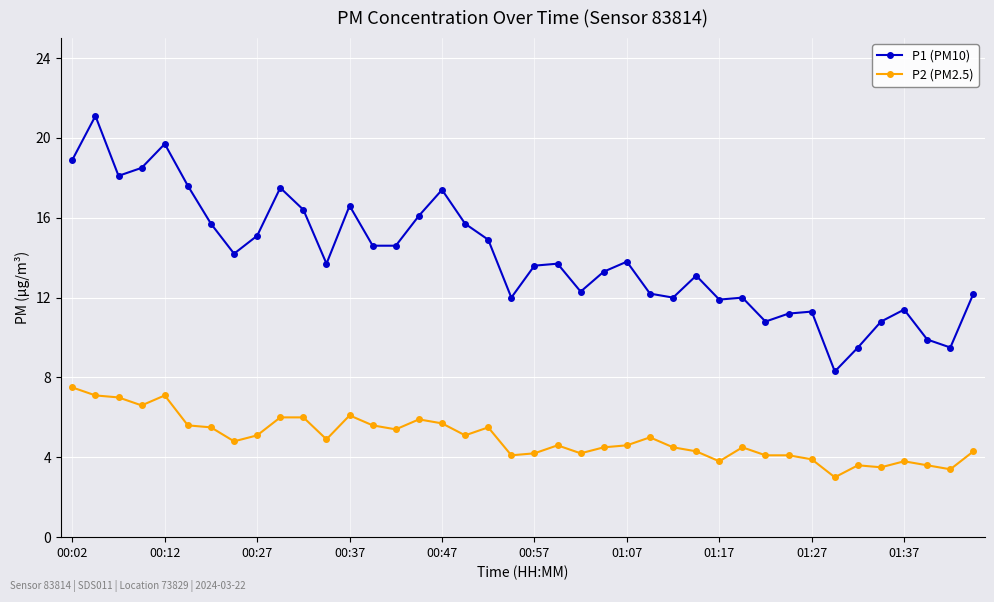

What is the average value of the P2 (PM2.5) series?

5.0